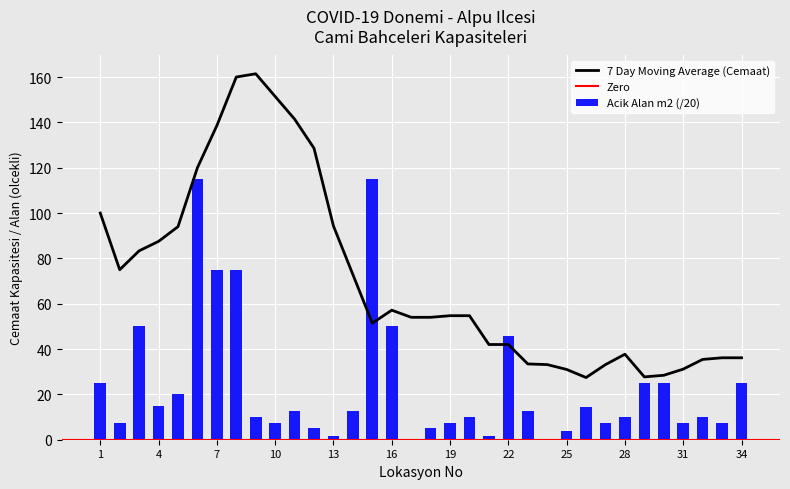

What is the value of the 24th bar from the left?

0.4